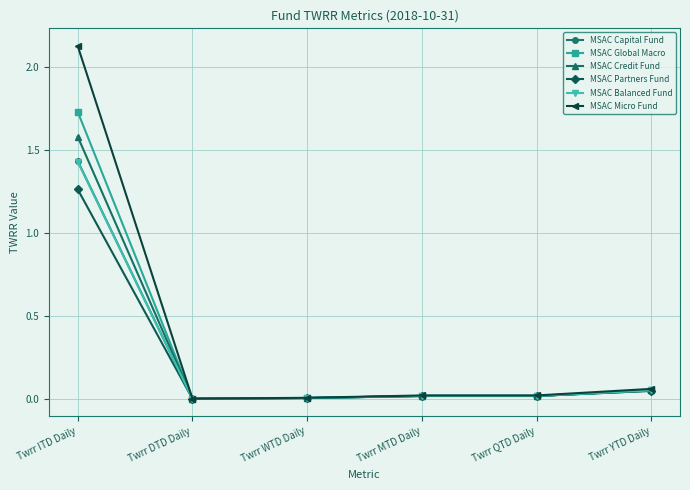

Which series has the largest range (max minus min)?

MSAC Micro Fund